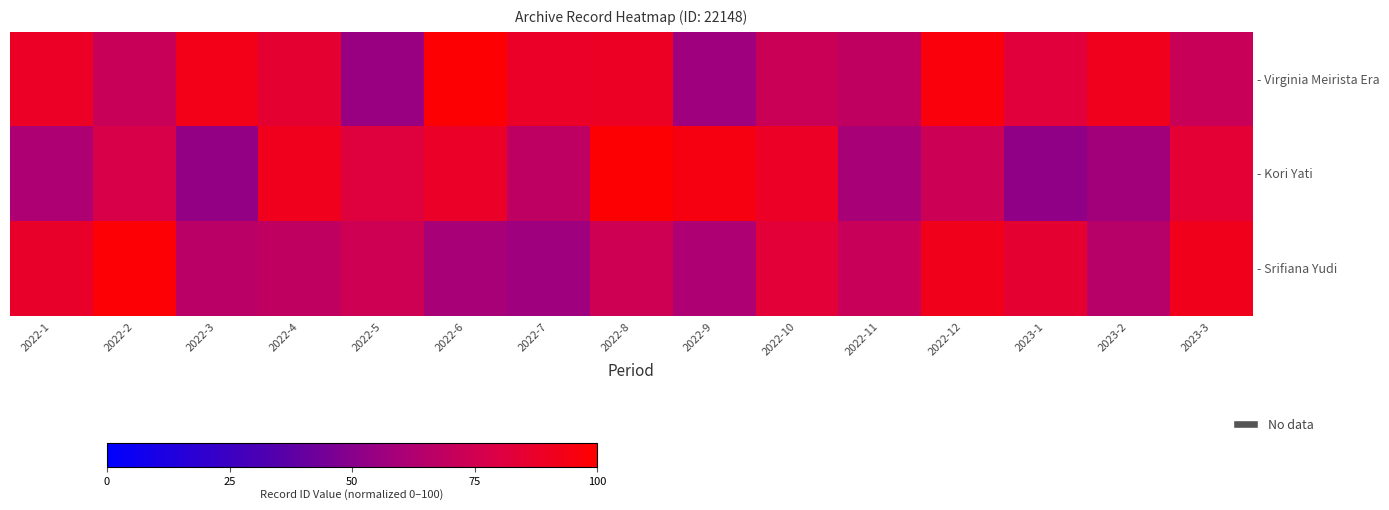

Which series has the largest total across all categories?

- Virginia Meirista Era